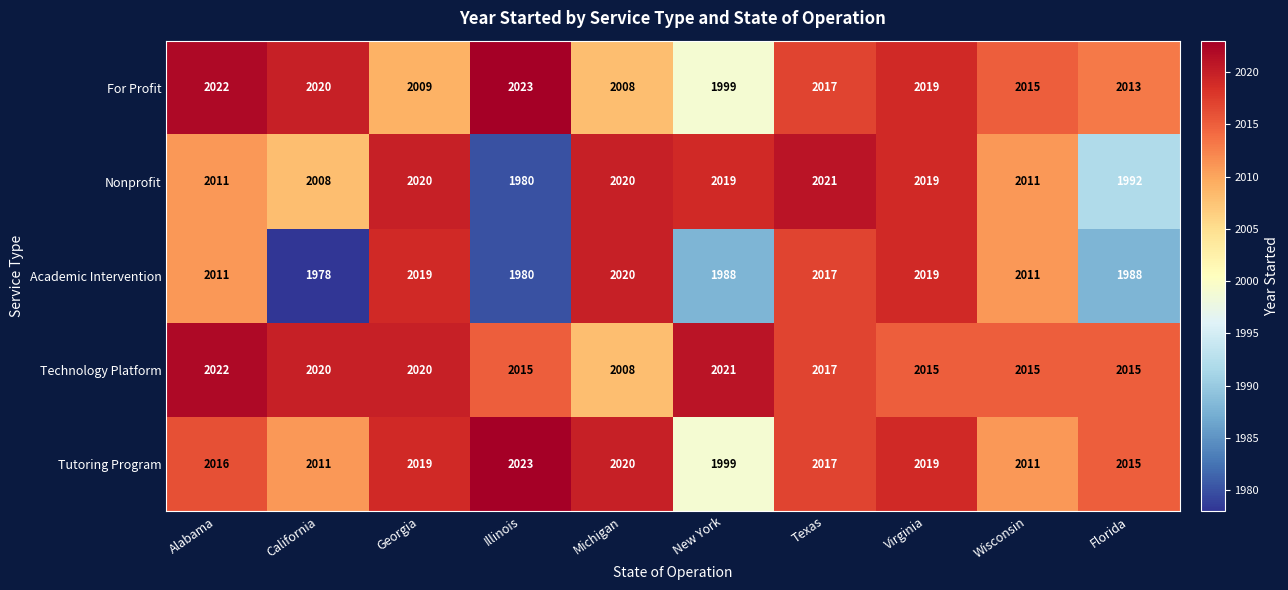

What is the spread (max minus min) of values at New York?

33